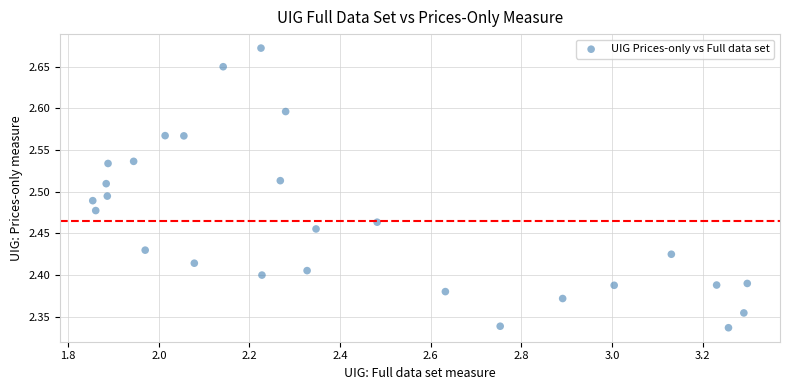

What is the range of Y values (max minus min)?

0.3